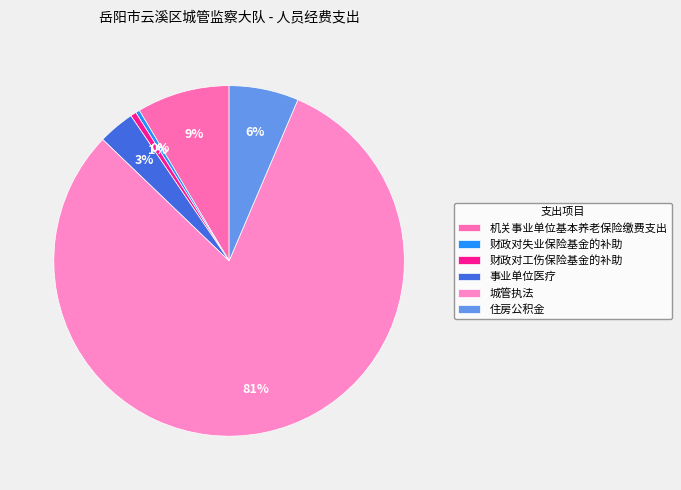

Is there a majority slice in this chart?

Yes